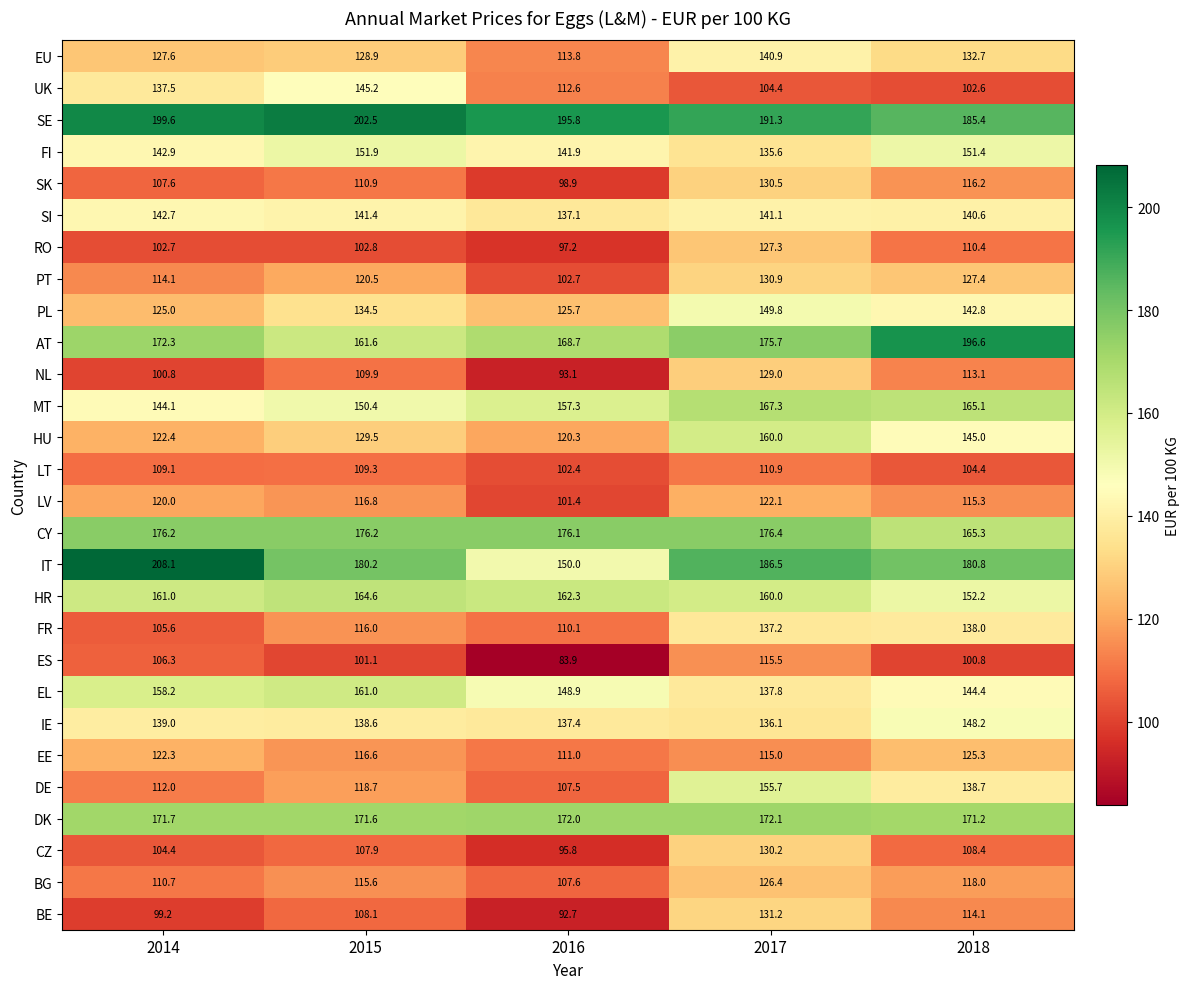

What is the minimum value shown in the chart?

83.9